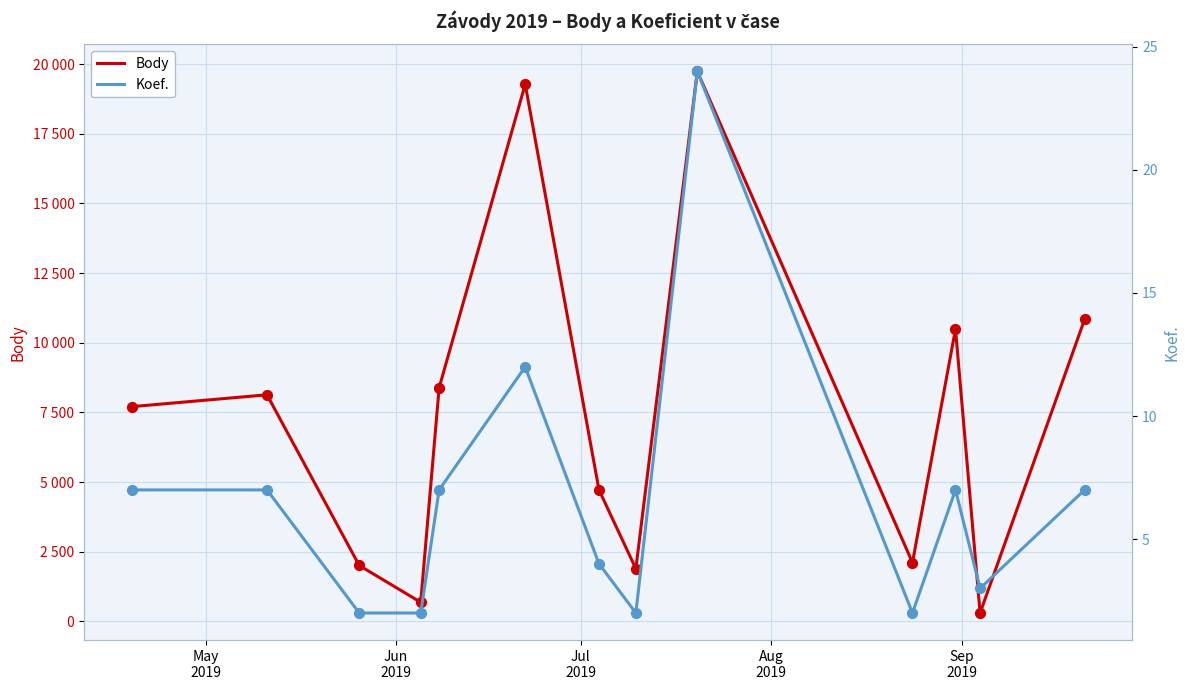

Which series reaches the maximum Y coordinate?

Body